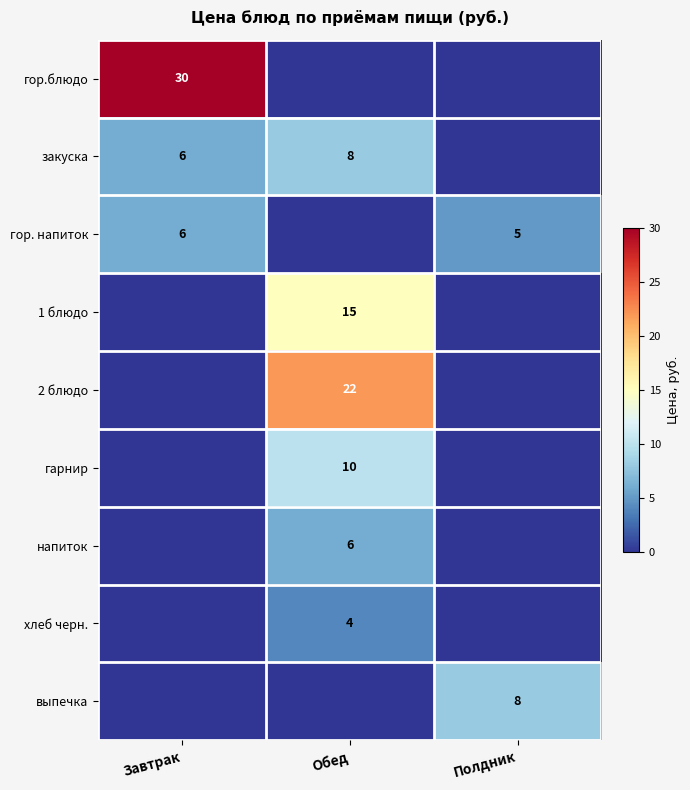

The напиток series shows 10 at Обед. True or false?

False